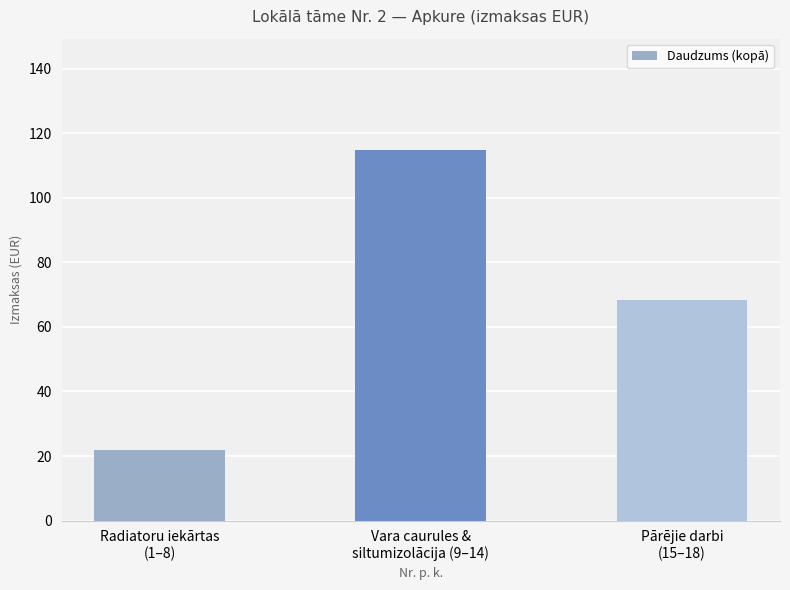

How many series are shown in this chart?

1